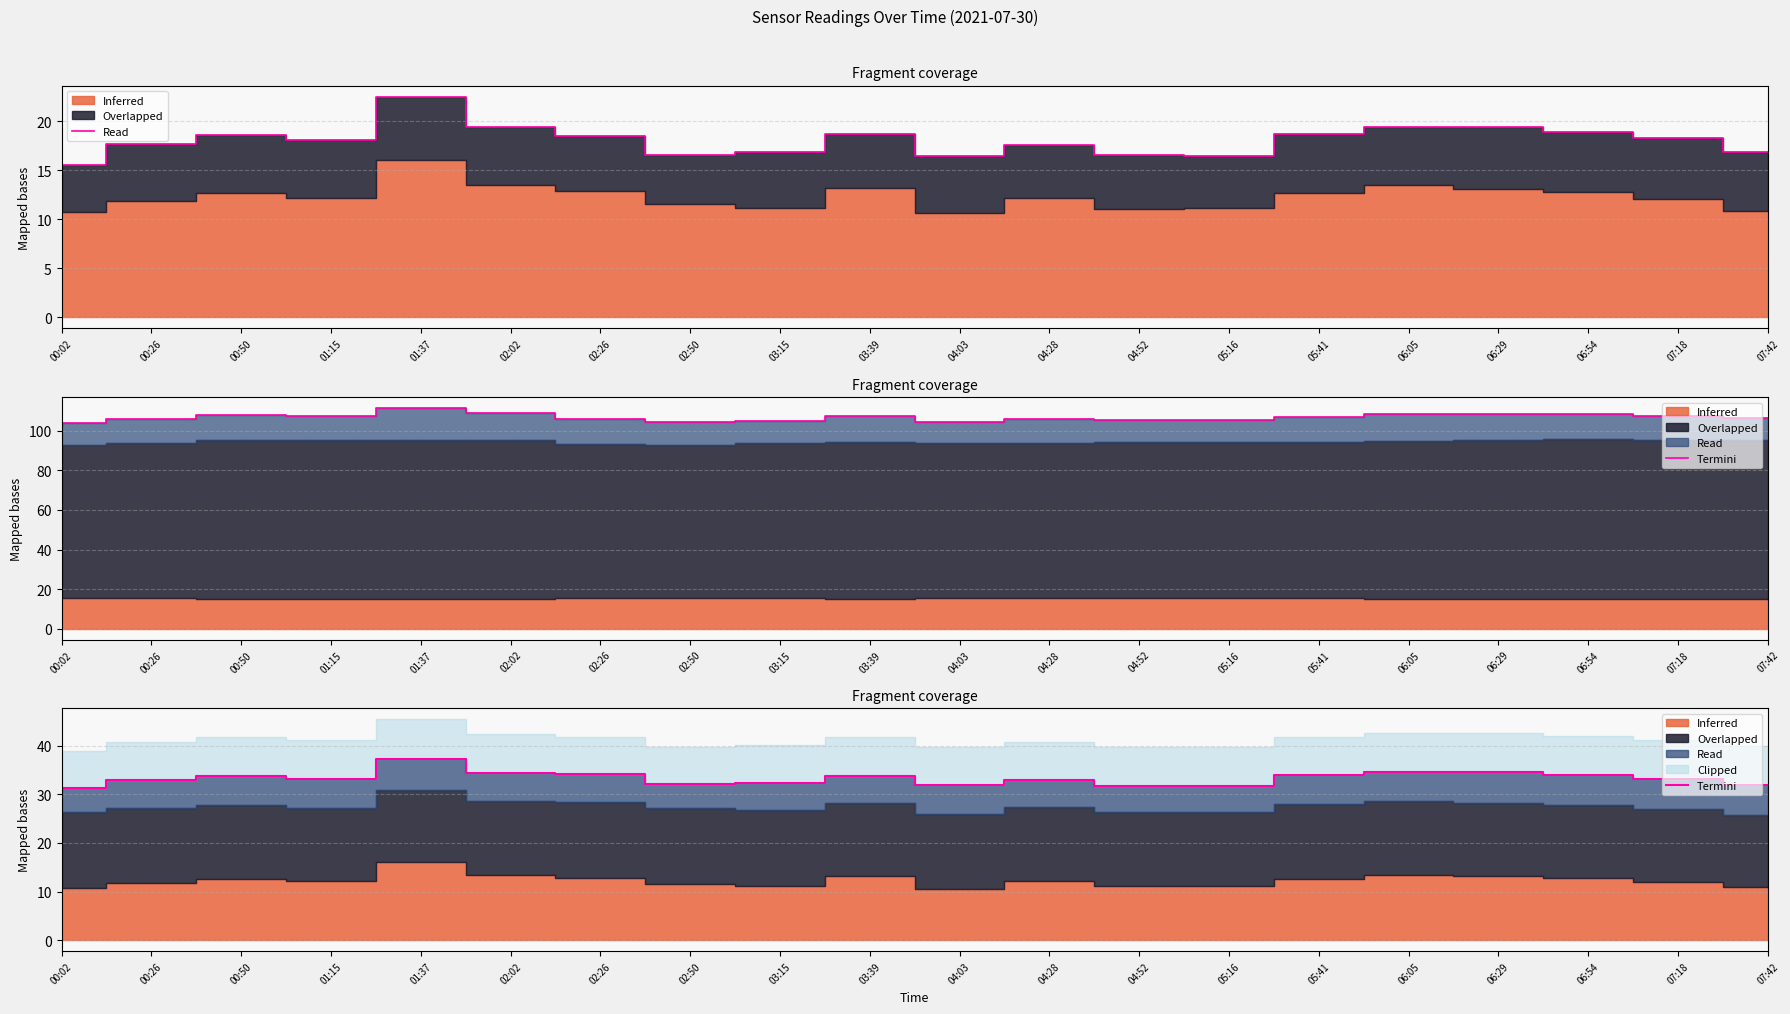

Count the number of values greater than 33.

12